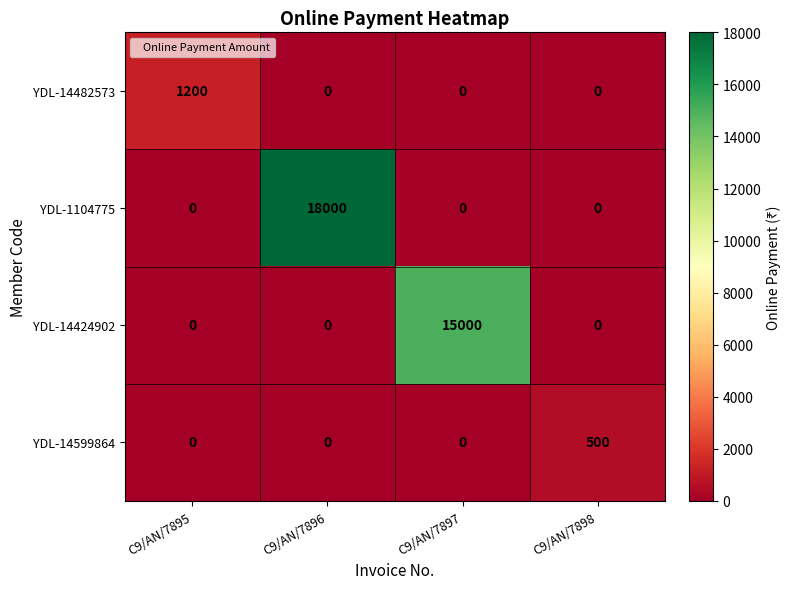

What is the sum of all YDL-14424902 values?

15000